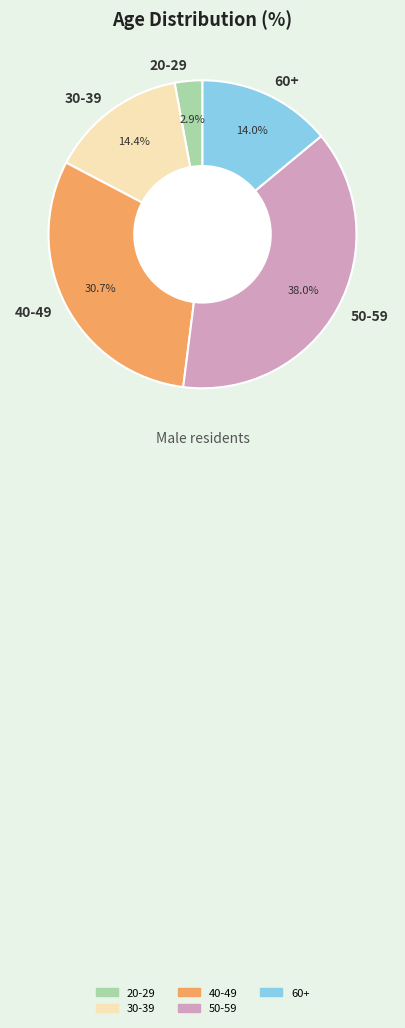

How many segments does this pie chart have?

5